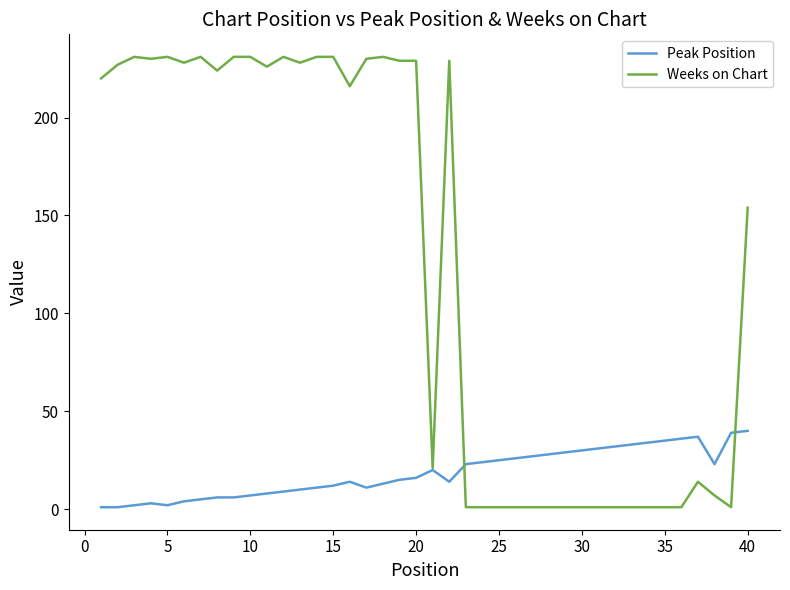

What is the maximum value shown in the chart?

231